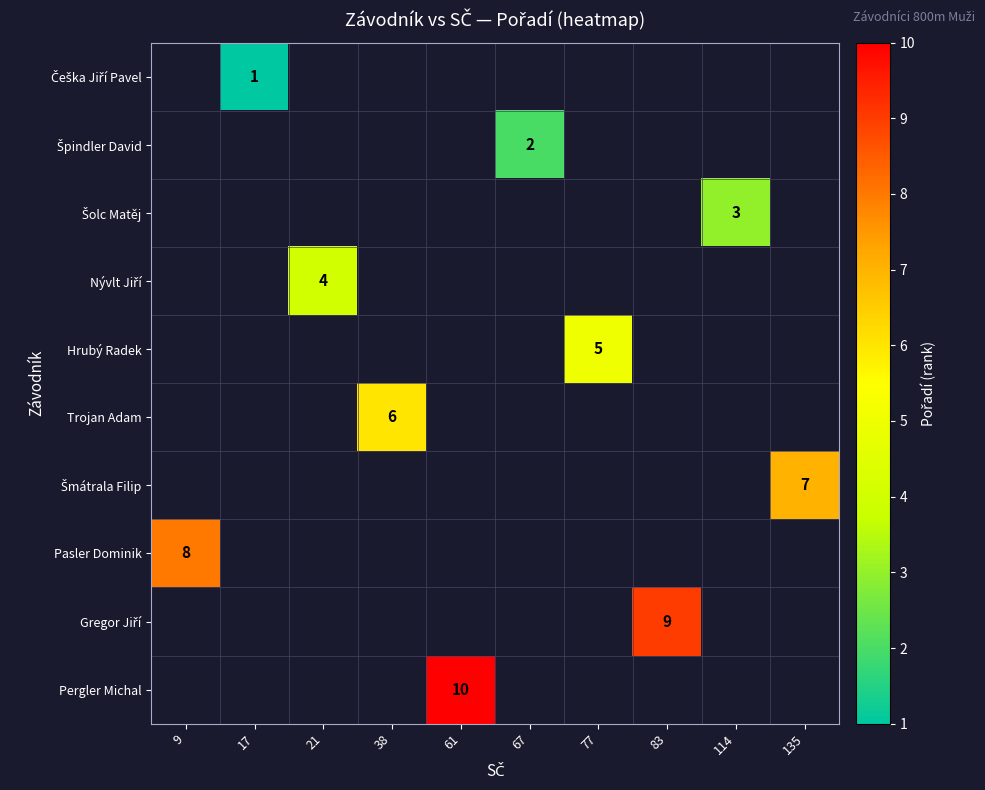

Count the number of data series in this chart.

10